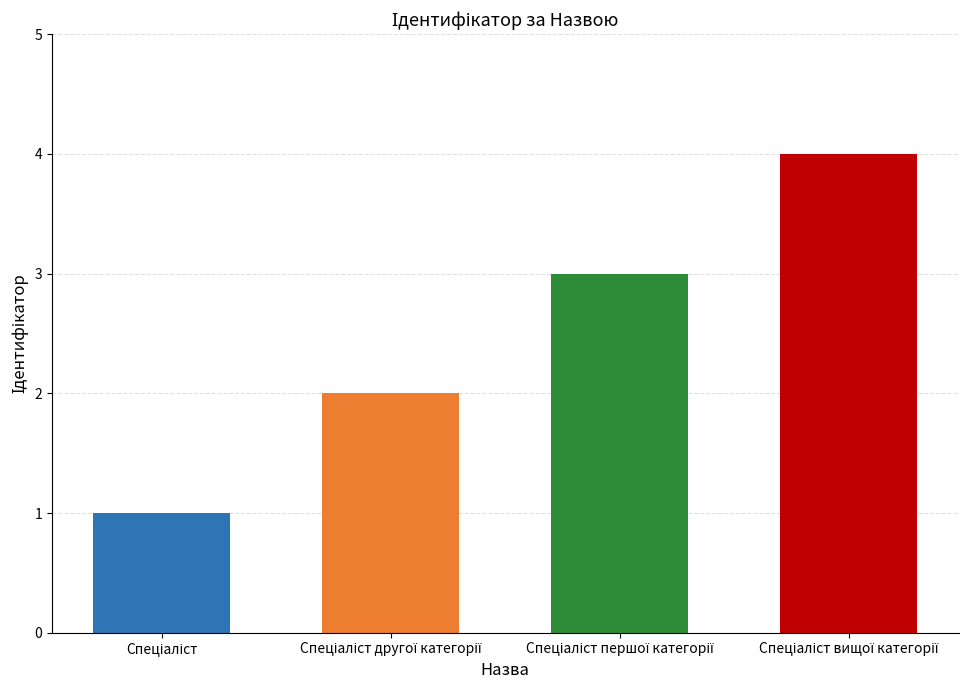

What is the change in value from Спеціаліст to Спеціаліст вищої категорії?

+3